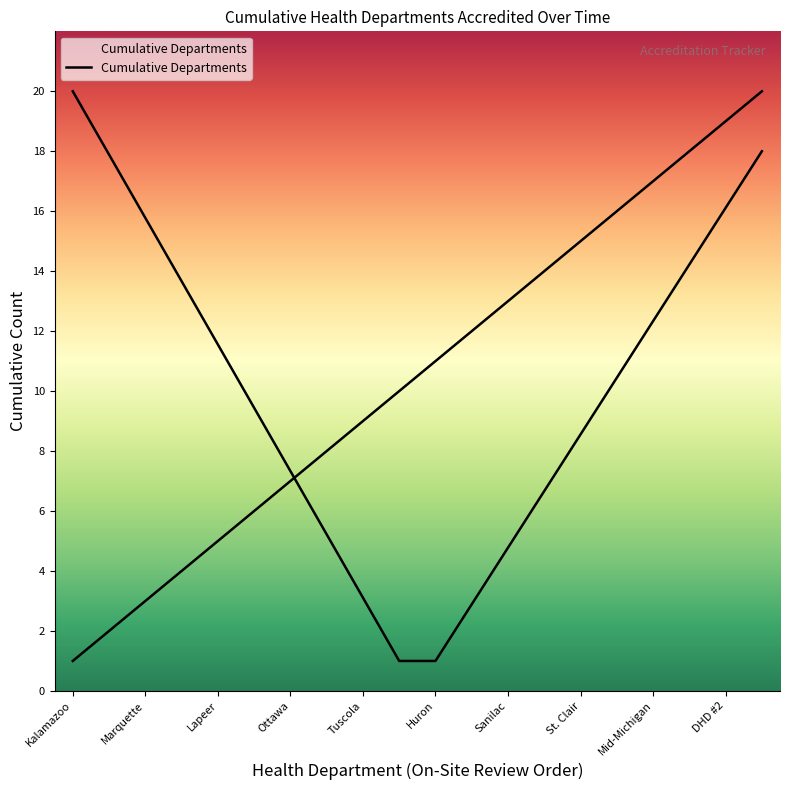

What is the smallest value displayed?

1